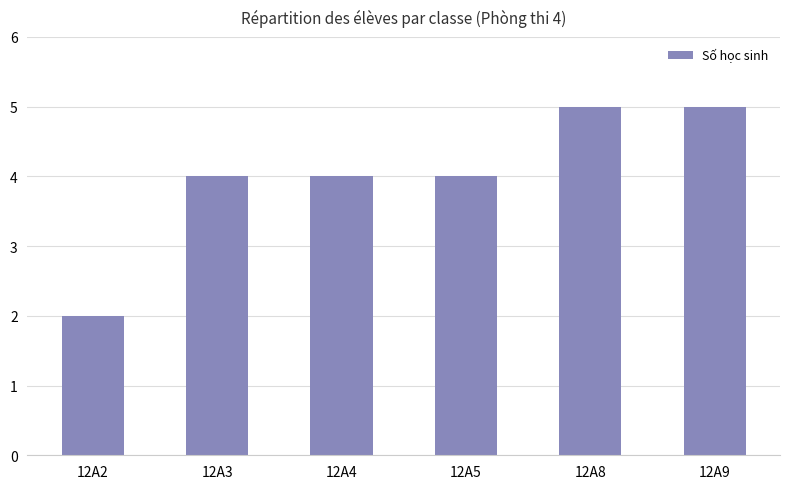

What is the smallest value displayed?

2